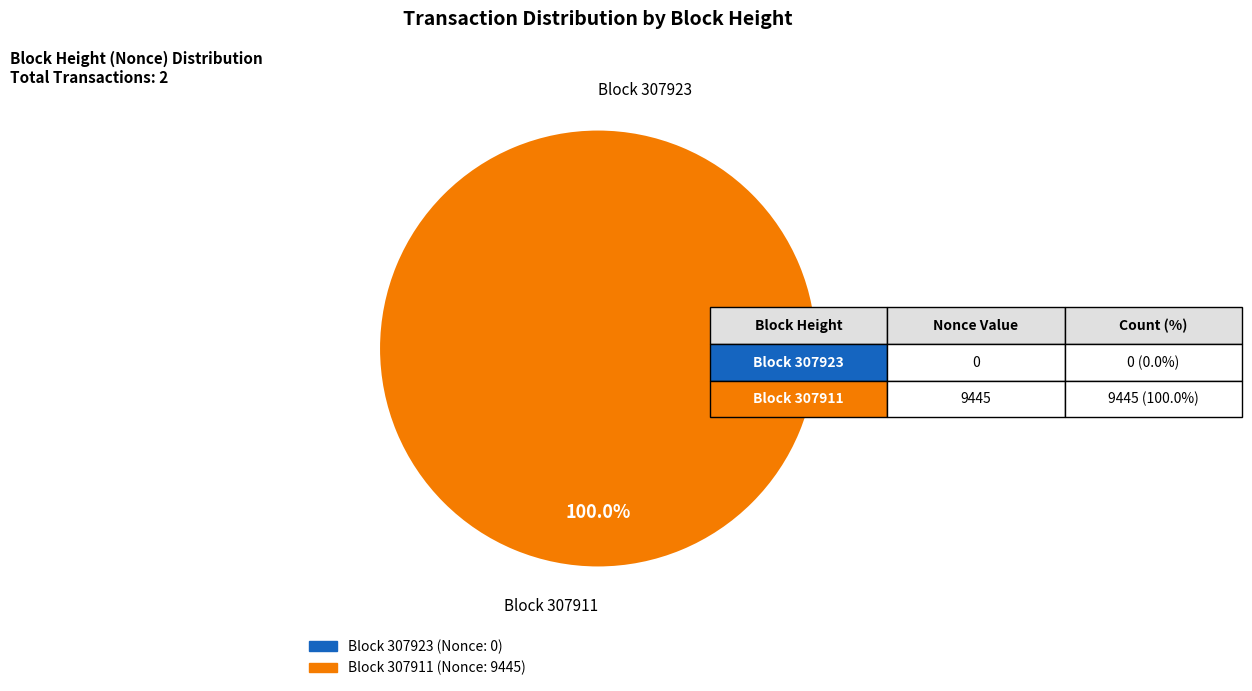

How many segments does this pie chart have?

2